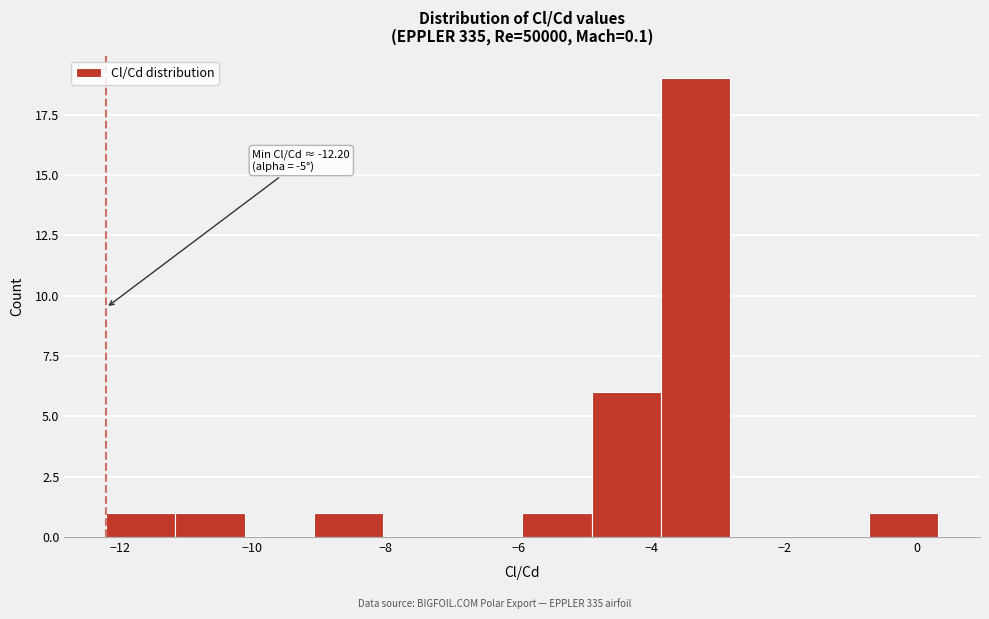

Which range on the x-axis has the tallest bar?

-3.8 to -2.8